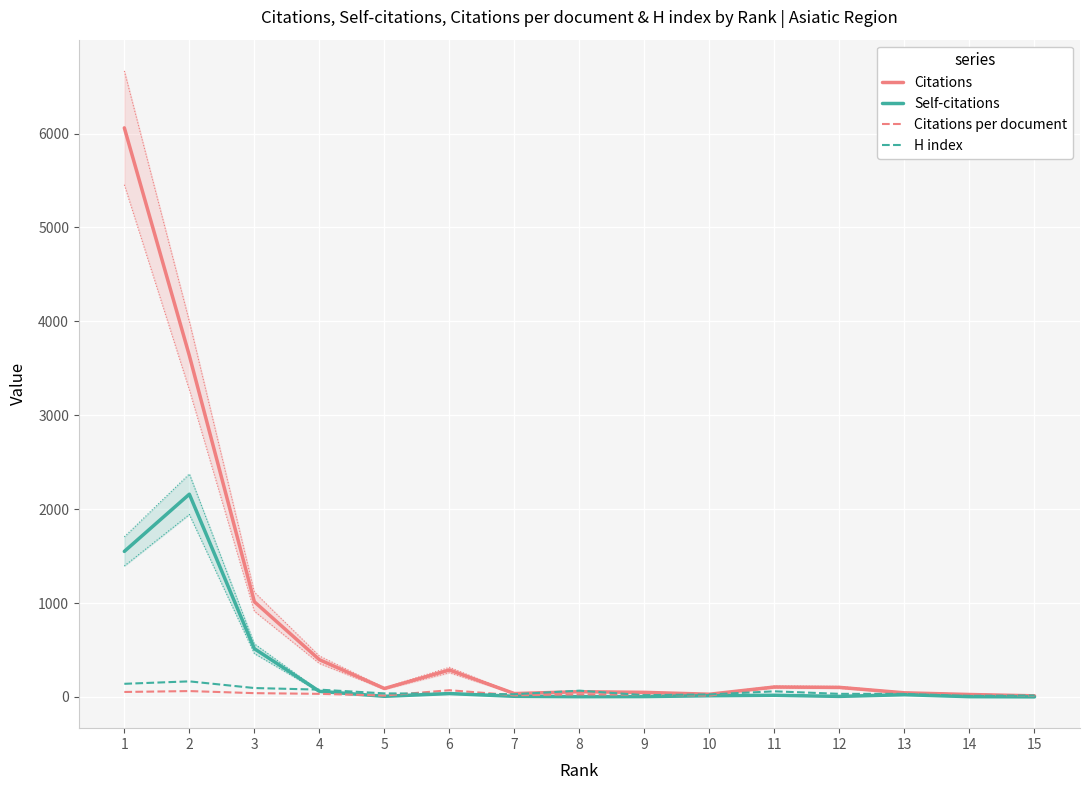

True or false: Citations and Self-citations intersect in this chart.

False